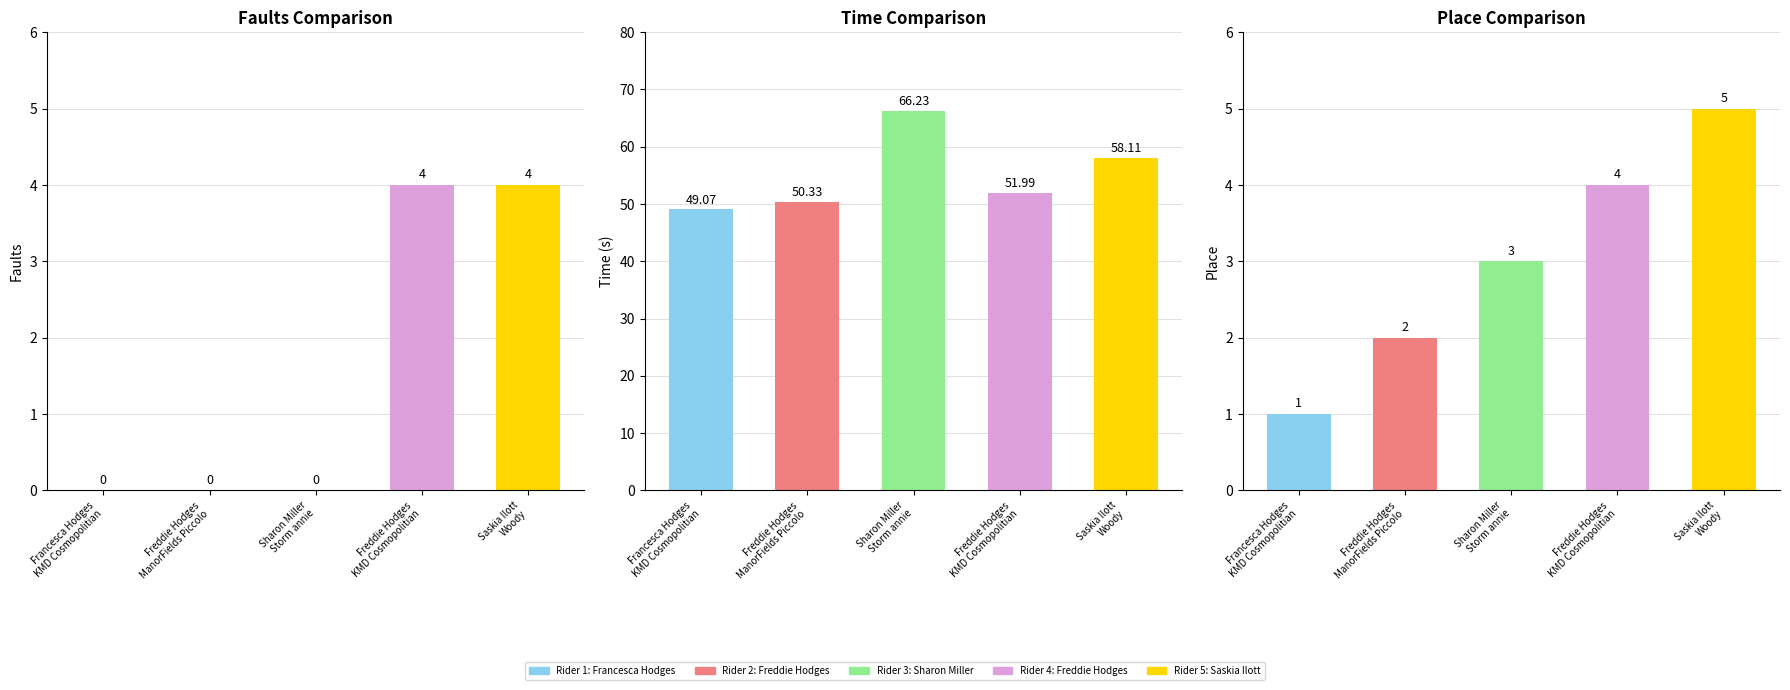

What is the total value across all series at Saskia Ilott
Woody?

67.1